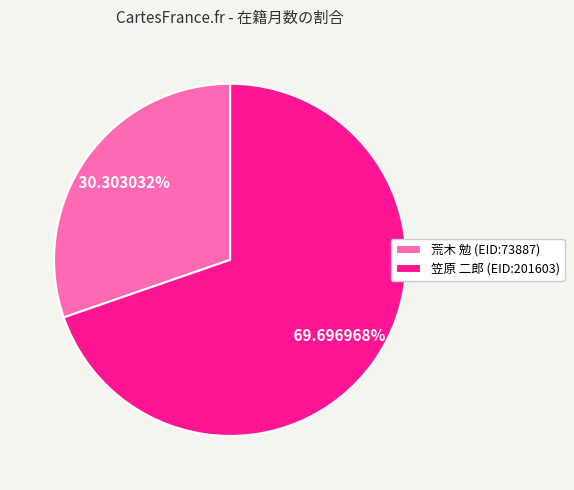

Rank the categories by value from lowest to highest.

荒木 勉 (EID:73887), 笠原 二郎 (EID:201603)